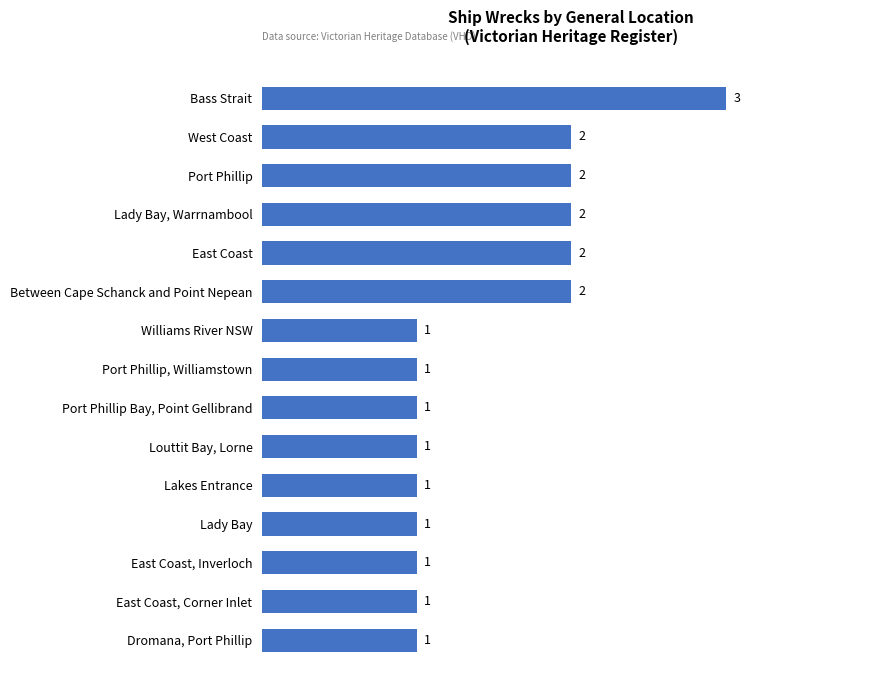

What is the sum of all values?

22